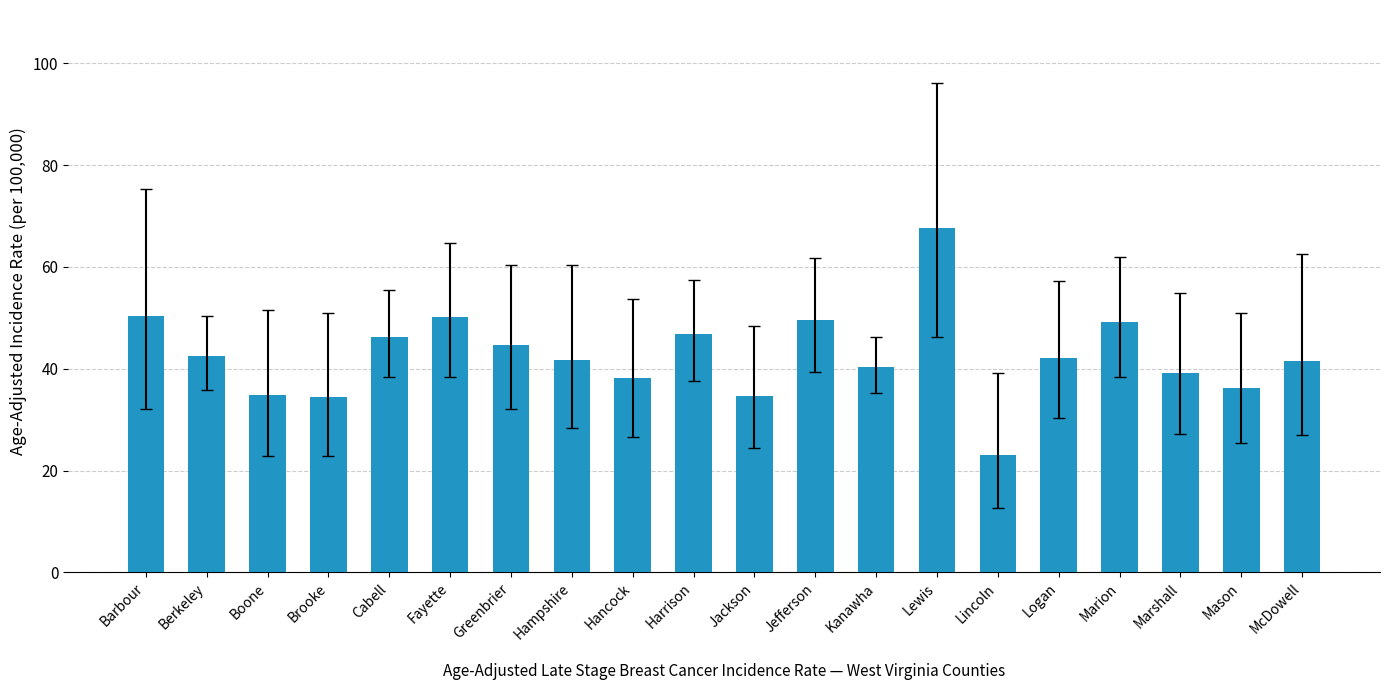

What is the smallest value displayed?

23.1